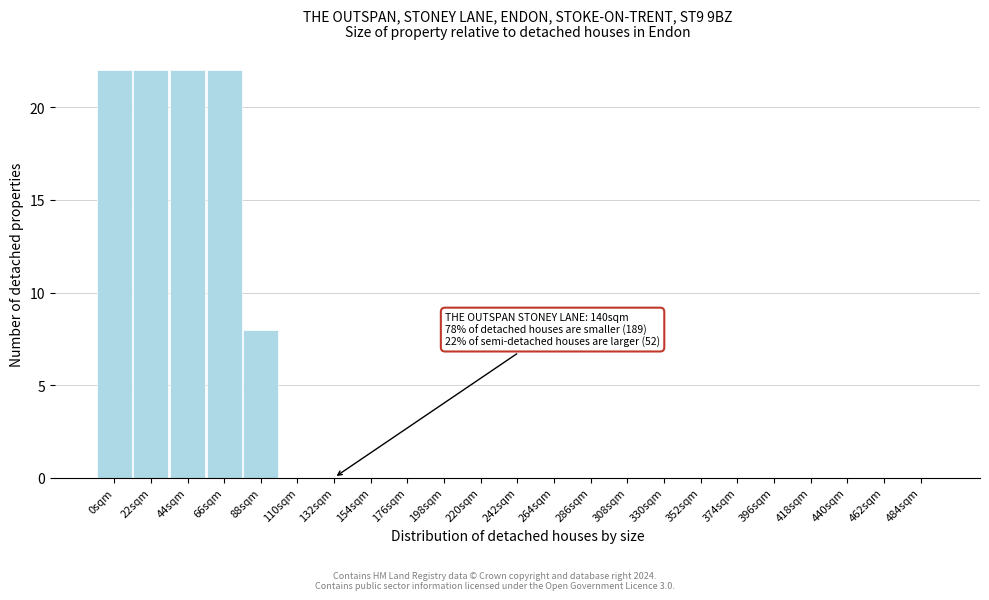

Reading left to right, what are all the values shown in this chart?

0sqm=22	22sqm=22	44sqm=22	66sqm=22	88sqm=8	110sqm=0	132sqm=0	154sqm=0	176sqm=0	198sqm=0	220sqm=0	242sqm=0	264sqm=0	286sqm=0	308sqm=0	330sqm=0	352sqm=0	374sqm=0	396sqm=0	418sqm=0	440sqm=0	462sqm=0	484sqm=0